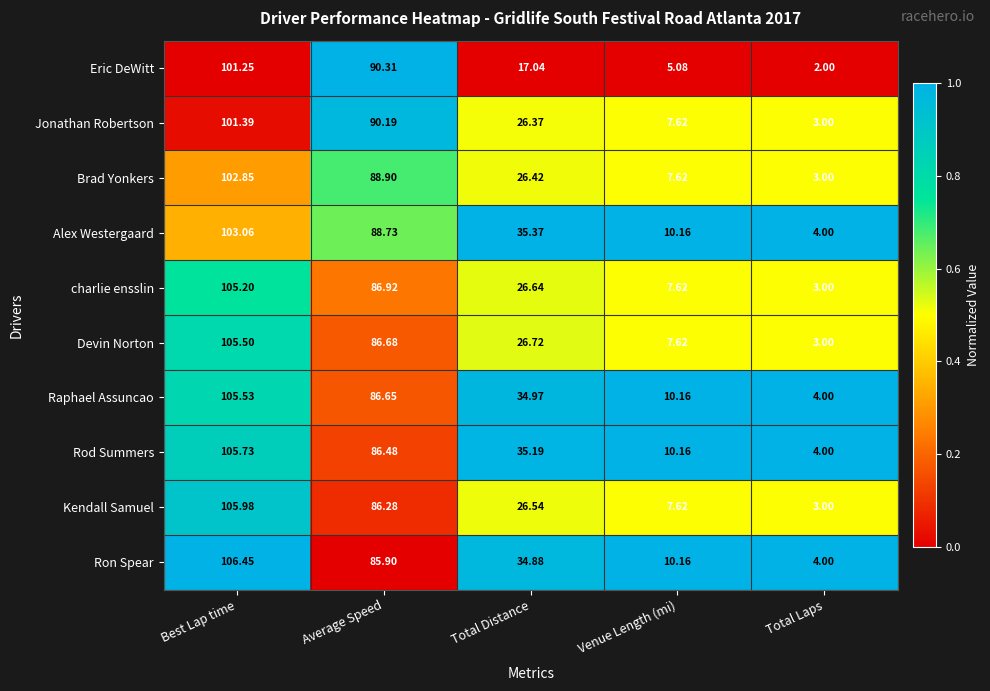

Where does the Eric DeWitt series first go above 17?

Best Lap time